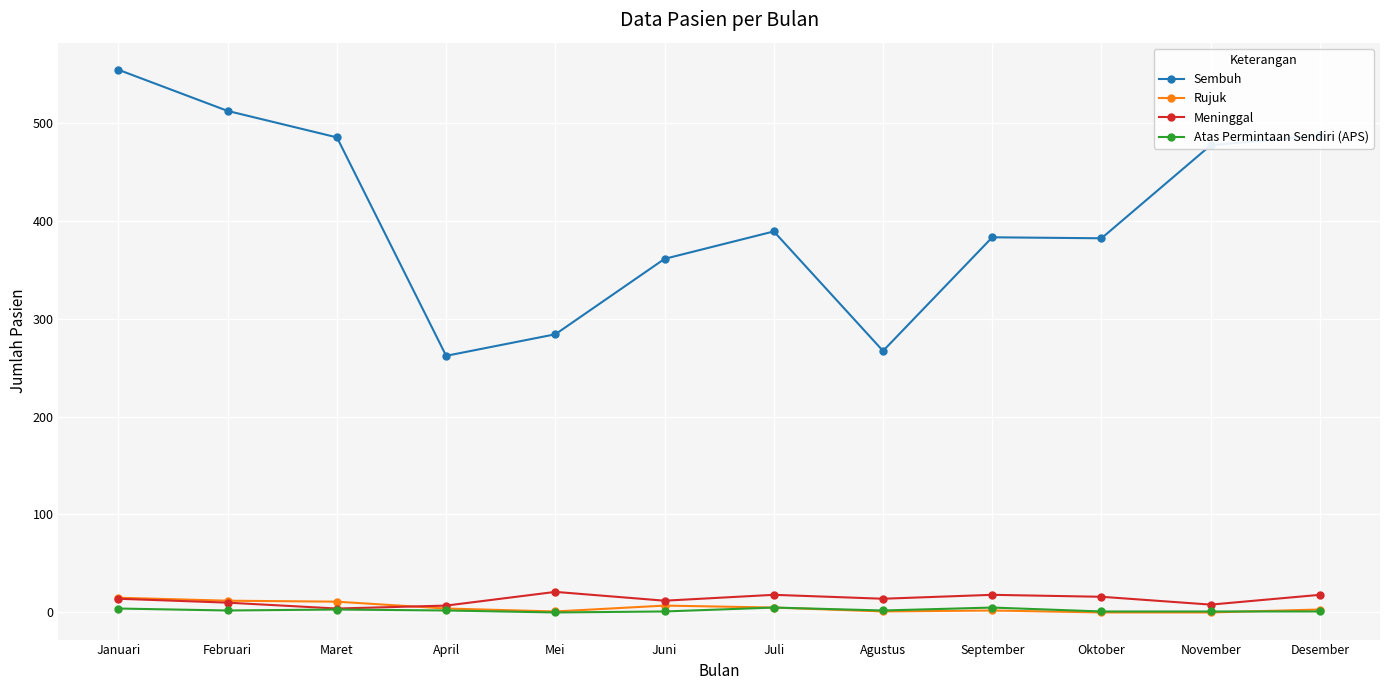

True or false: Sembuh and Meninggal cross at least once.

False